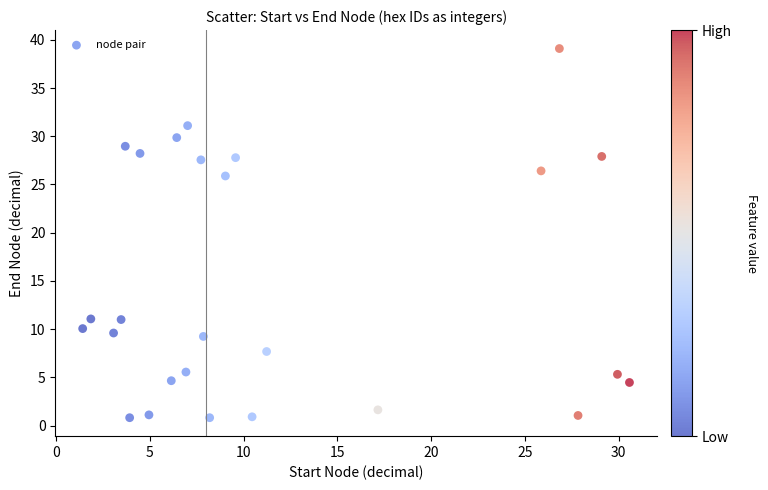

What Y value in the scatter plot is closest to 19?

25.9